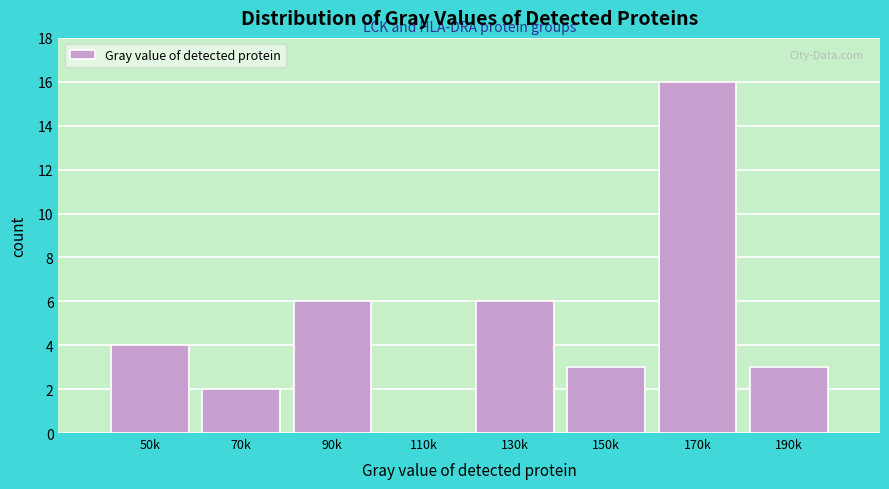

Reading left to right, extract all data points from this chart.

50k=4	70k=2	90k=6	110k=0	130k=6	150k=3	170k=16	190k=3